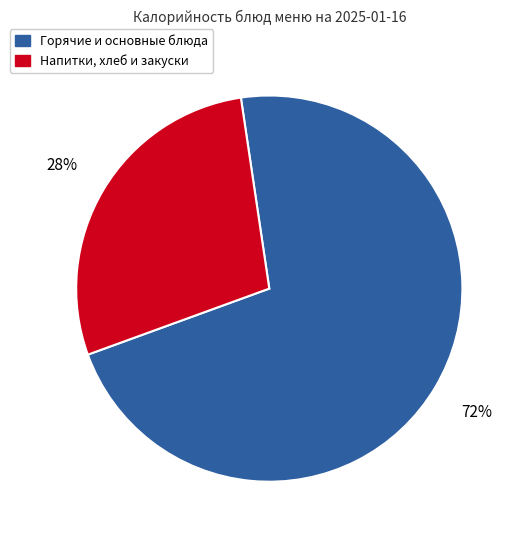

Is there any slice that represents more than half of the pie?

Yes